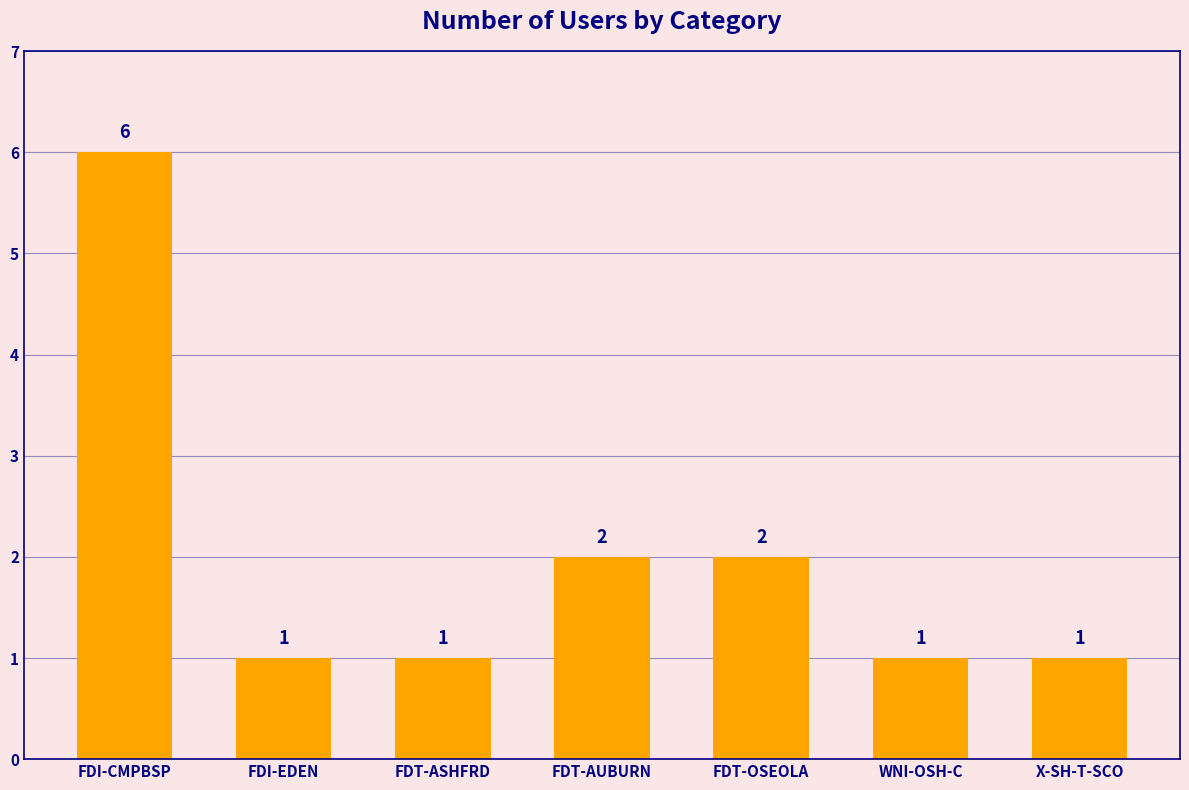

The value at FDI-EDEN is 2. True or false?

False